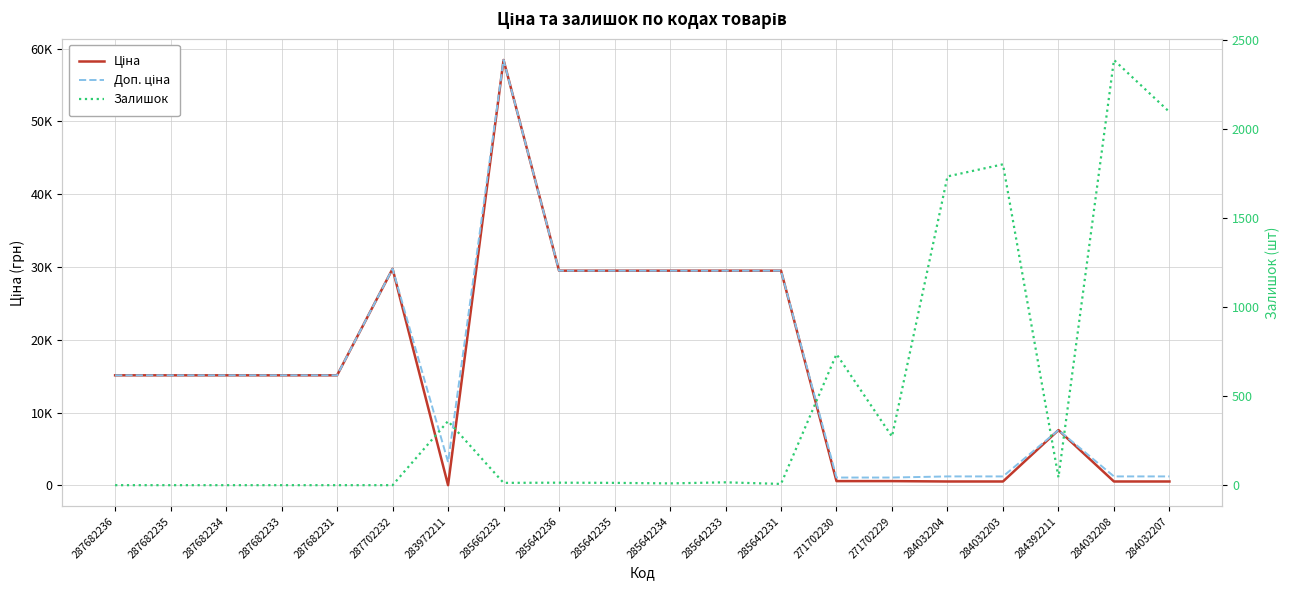

What is the sum of all Залишок values?

9506.0